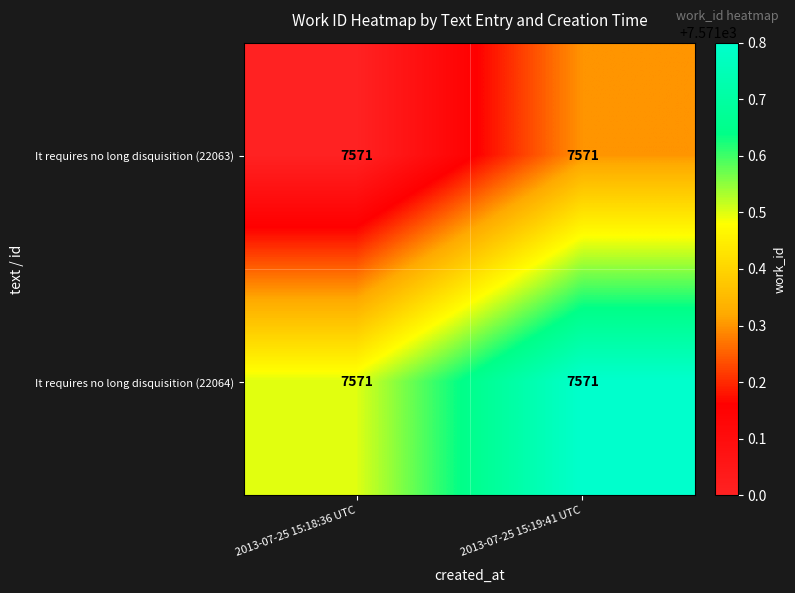

Count the number of categories in the chart.

2